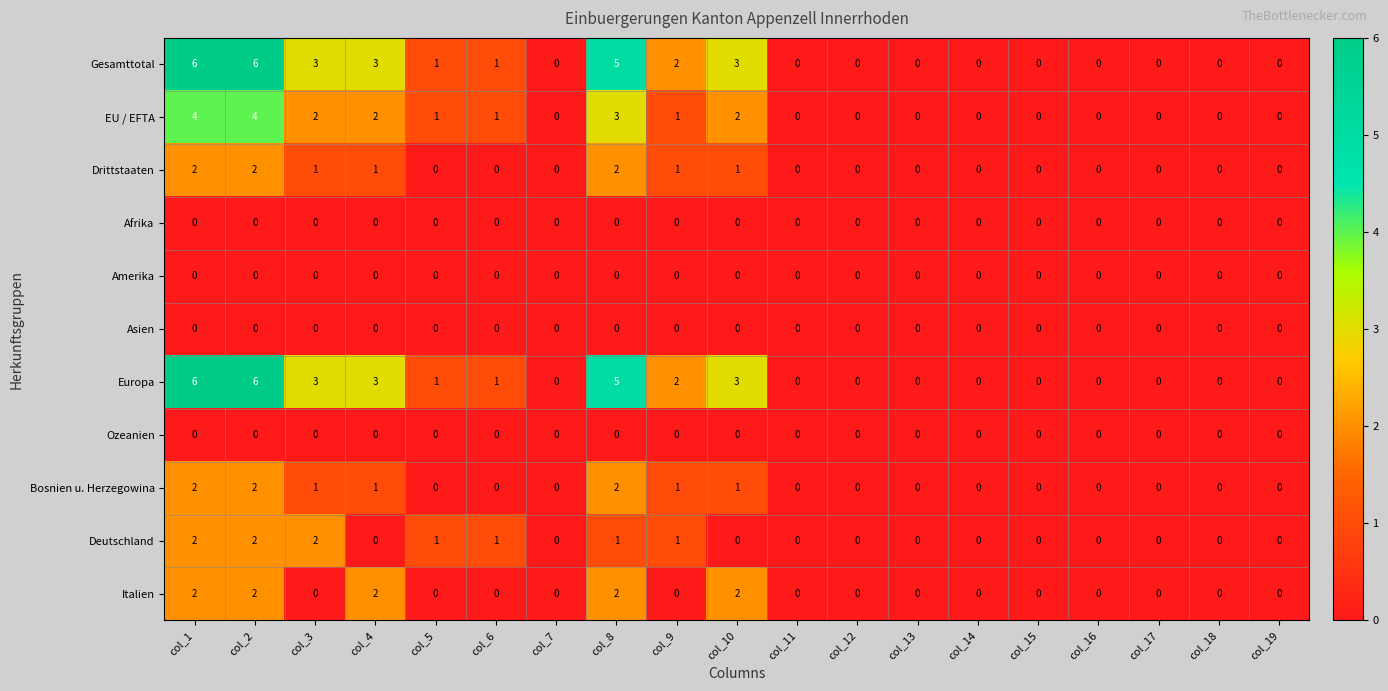

What is the greatest value displayed?

6